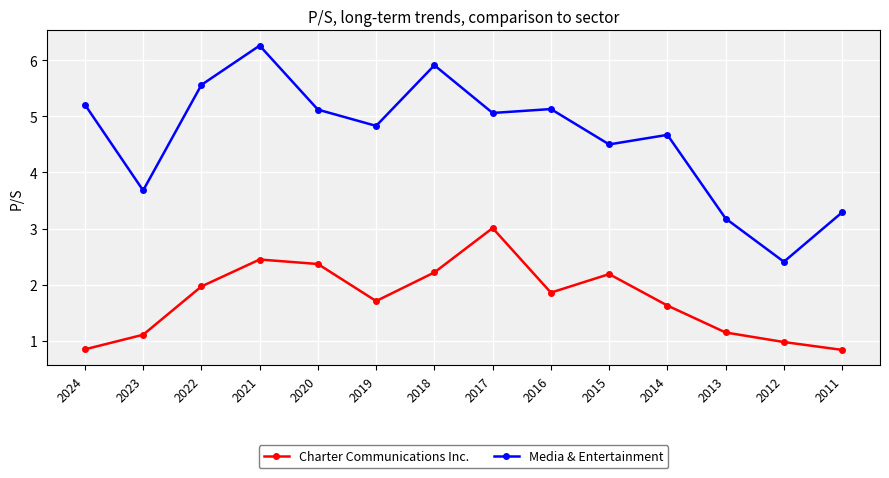

At which label does Charter Communications Inc. reach its peak?

2017